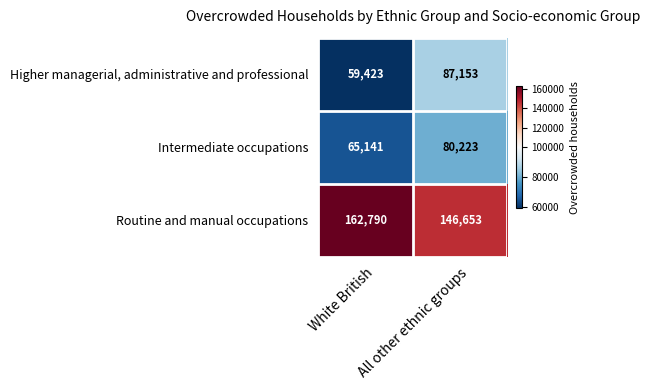

What is the total value across all series at White British?

287354